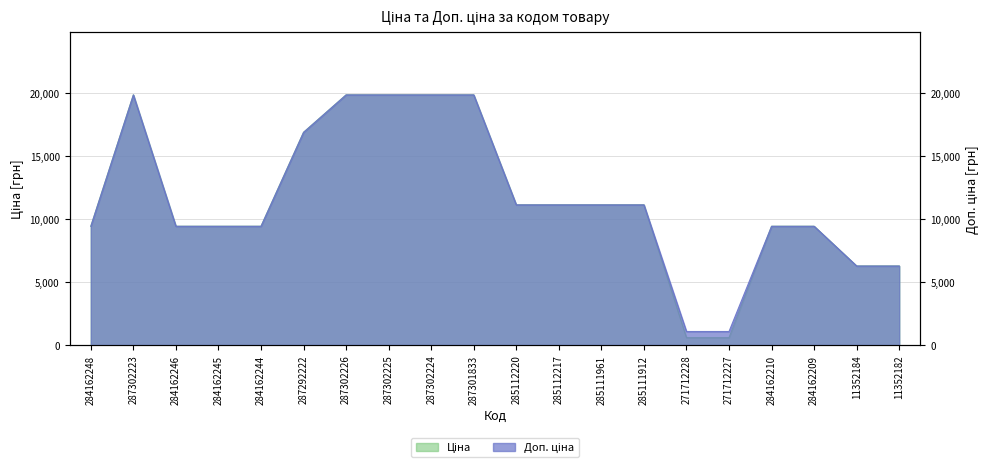

At which label is Доп. ціна closest to 10452?

285112220